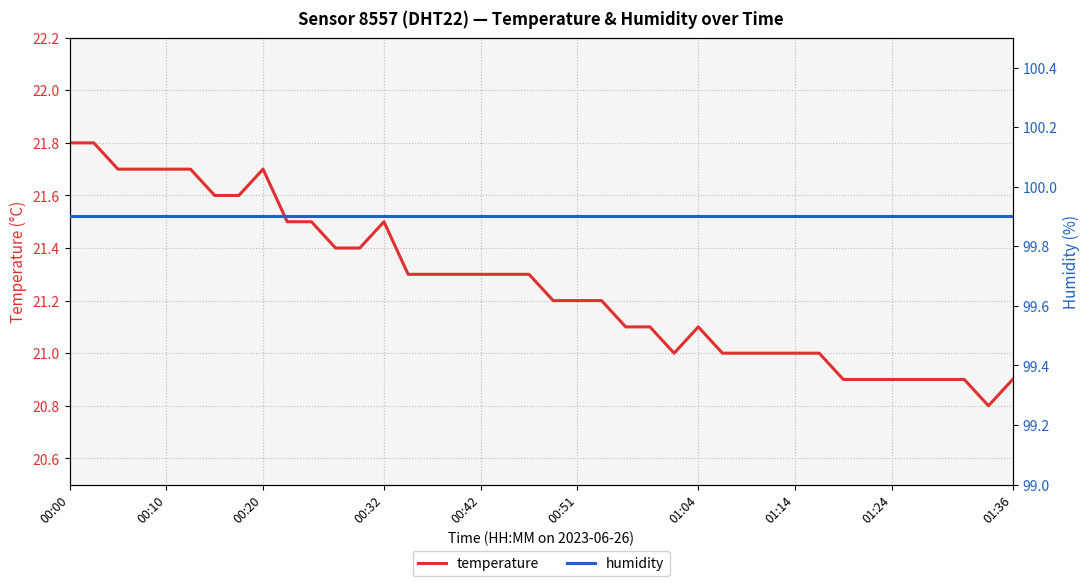

The temperature series shows 12.4 at 00:42. True or false?

False